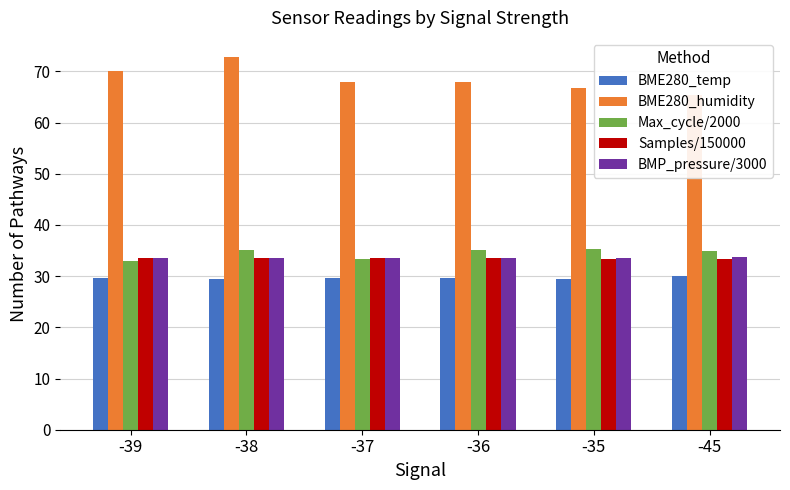

The BMP_pressure/3000 series shows 15.7 at -38. True or false?

False